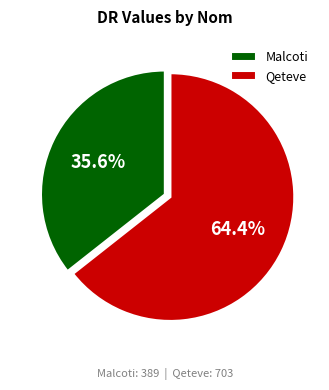

What is the ratio of the value at Malcoti to the value at Qeteve?

0.6